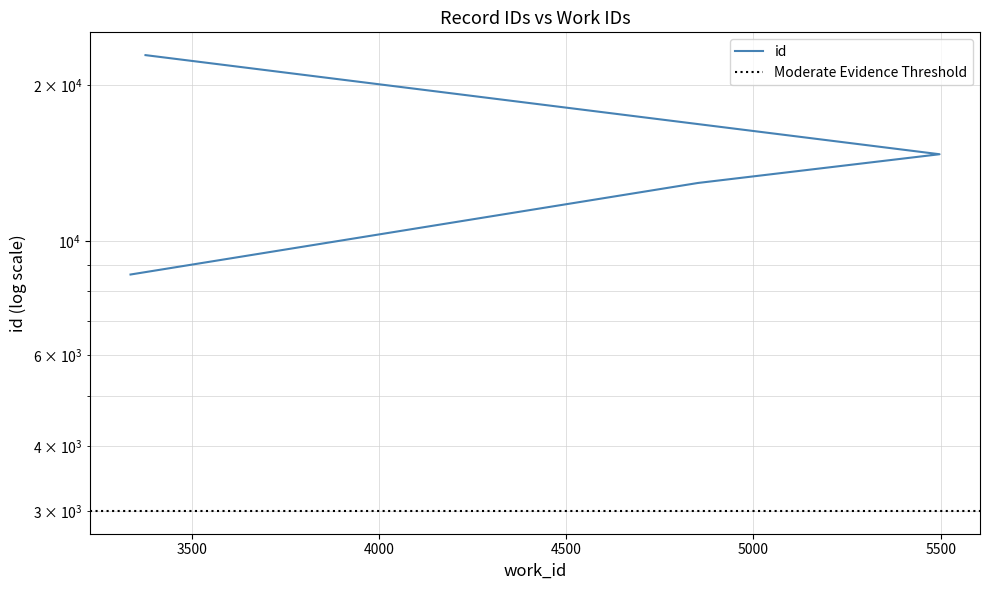

List the labels in order of value, smallest first.

3336, 4852, 5497, 3376